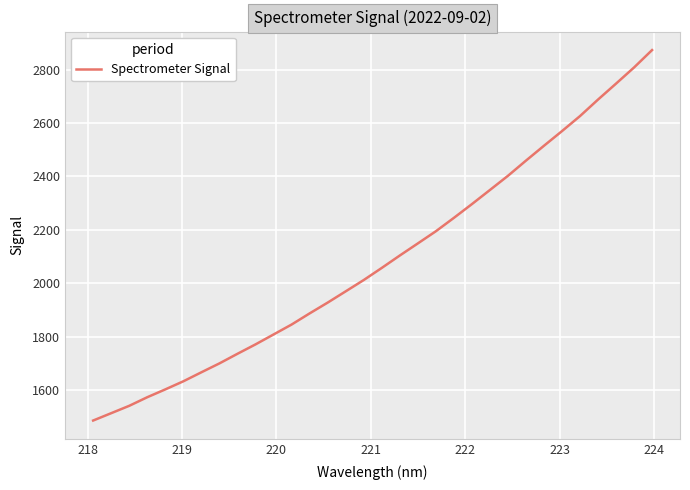

What is the difference between the maximum and minimum values?

1387.9